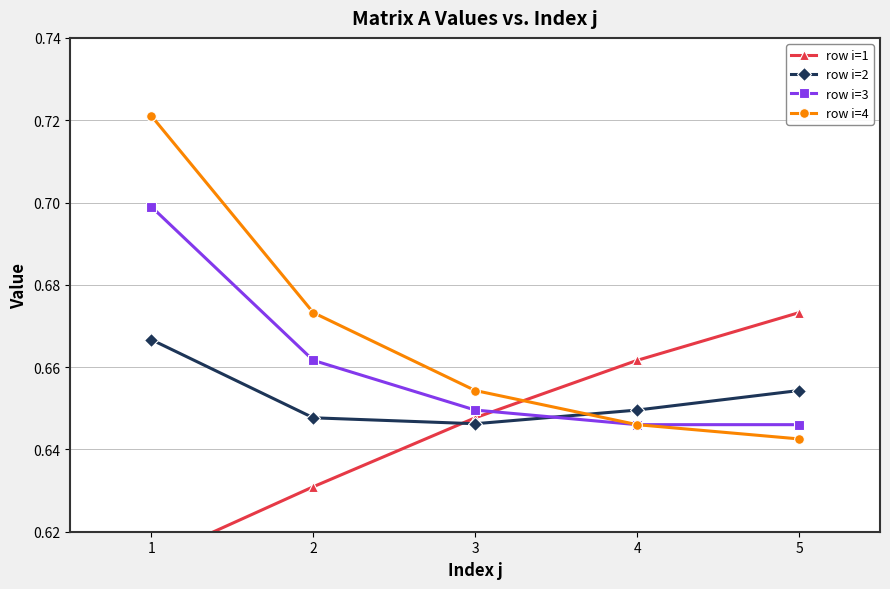

How many lines are shown in the chart?

4